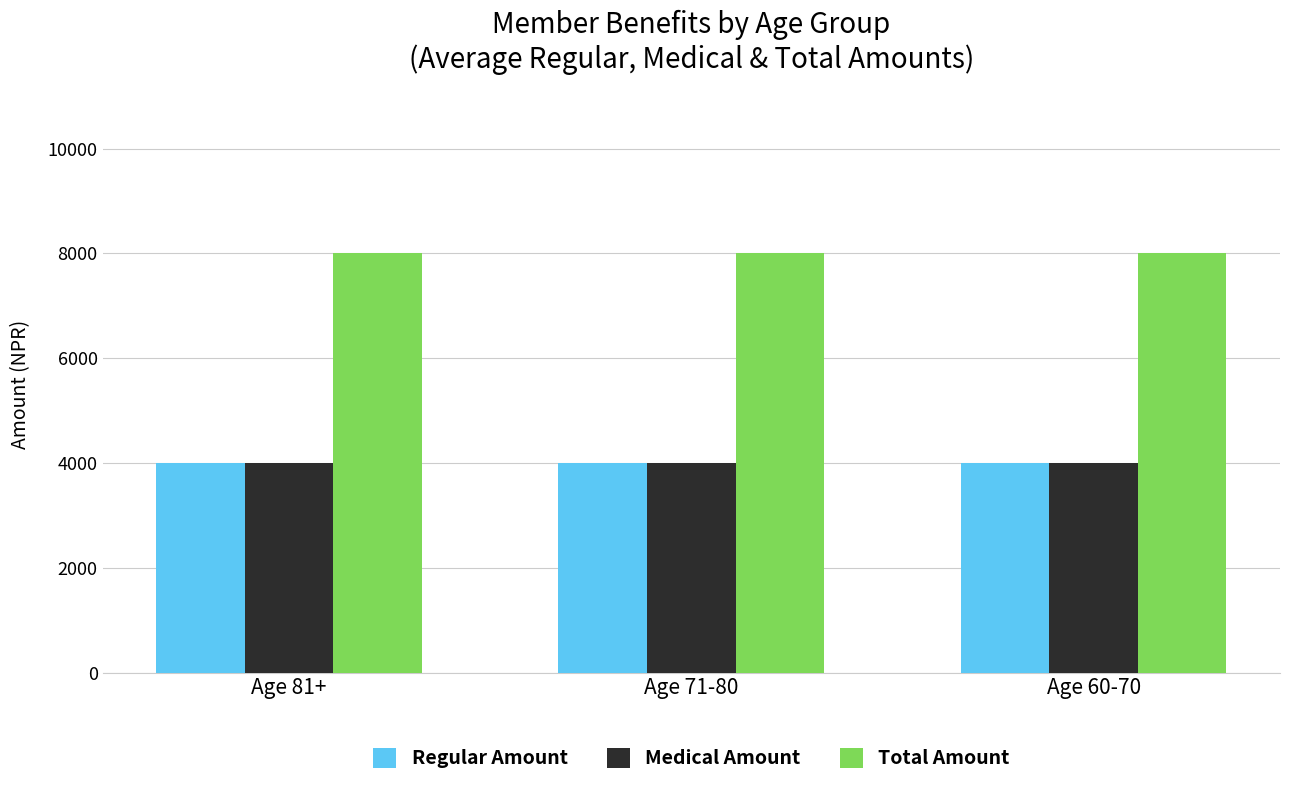

What is the sum of all Medical Amount values?

12000